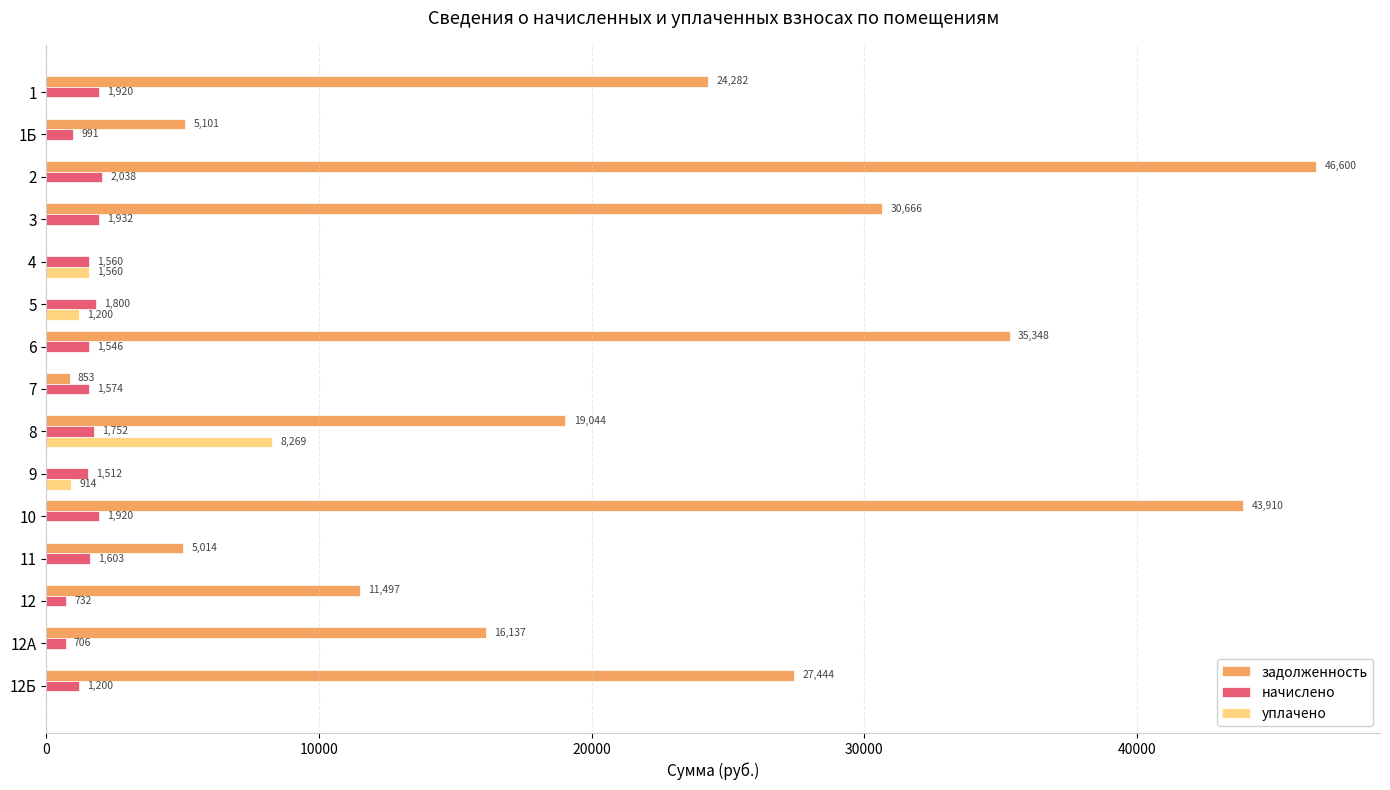

What is the approximate value of начислено at 6?

1545.6